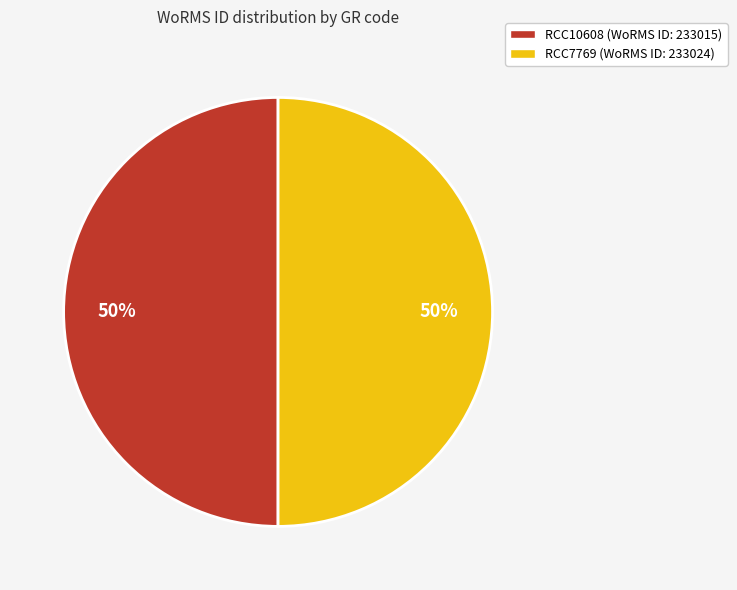

Is the sum of RCC10608 (WoRMS ID: 233015) and RCC7769 (WoRMS ID: 233024) greater than half?

Yes